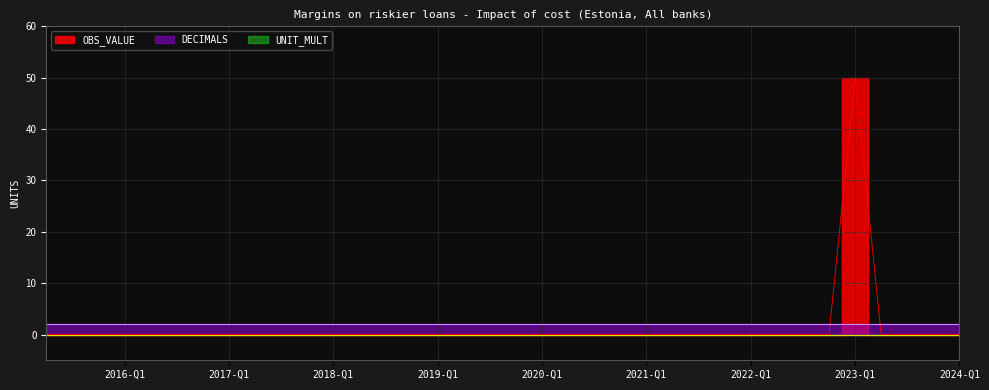

What is the label of the 35th point from the right?

2015-Q3